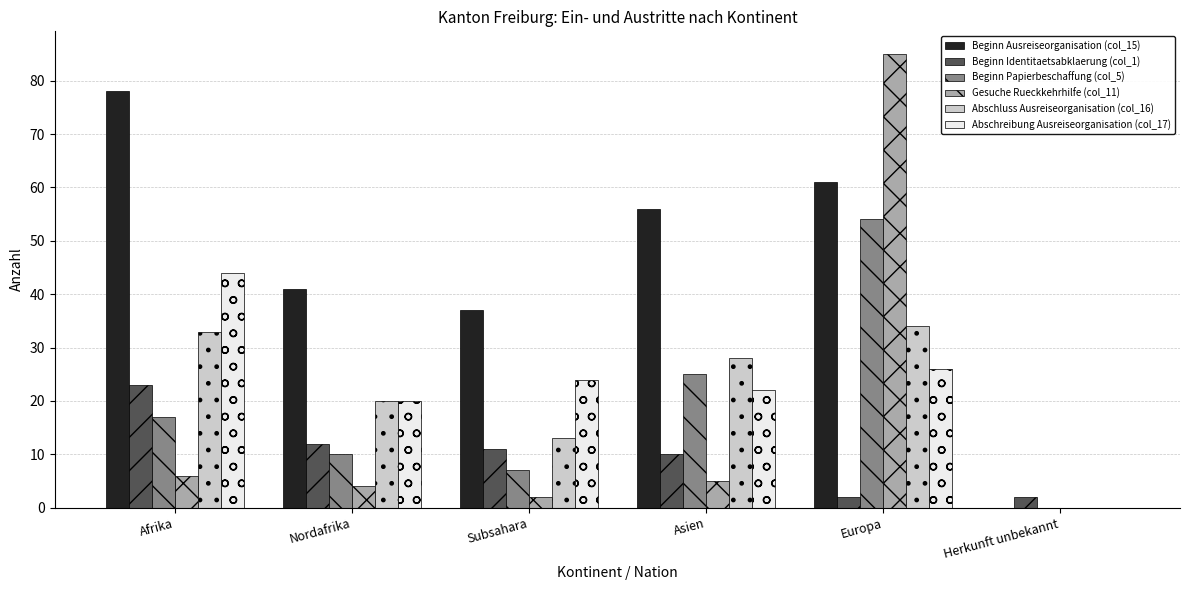

Reading left to right, what are all the values shown in this chart?

Beginn Ausreiseorganisation (col_15): Afrika=78	Nordafrika=41	Subsahara=37	Asien=56	Europa=61	Herkunft unbekannt=0
Beginn Identitaetsabklaerung (col_1): Afrika=23	Nordafrika=12	Subsahara=11	Asien=10	Europa=2	Herkunft unbekannt=2
Beginn Papierbeschaffung (col_5): Afrika=17	Nordafrika=10	Subsahara=7	Asien=25	Europa=54	Herkunft unbekannt=0
Gesuche Rueckkehrhilfe (col_11): Afrika=6	Nordafrika=4	Subsahara=2	Asien=5	Europa=85	Herkunft unbekannt=0
Abschluss Ausreiseorganisation (col_16): Afrika=33	Nordafrika=20	Subsahara=13	Asien=28	Europa=34	Herkunft unbekannt=0
Abschreibung Ausreiseorganisation (col_17): Afrika=44	Nordafrika=20	Subsahara=24	Asien=22	Europa=26	Herkunft unbekannt=0